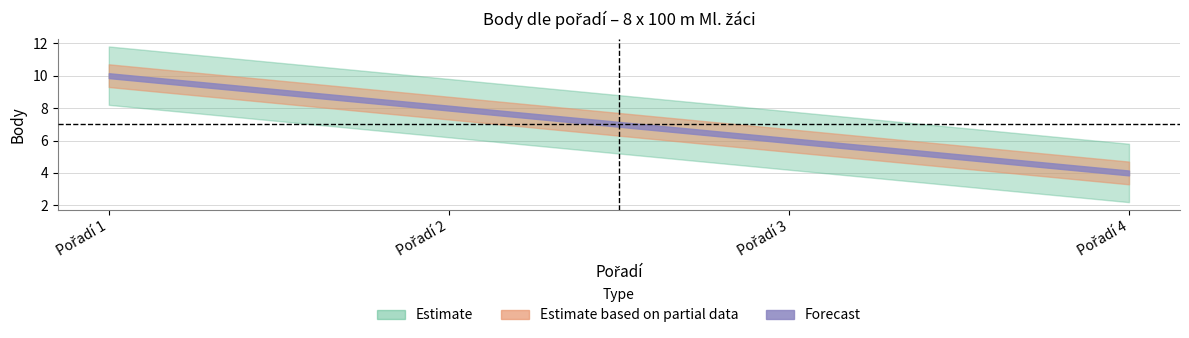

What is the sum of all values?

28